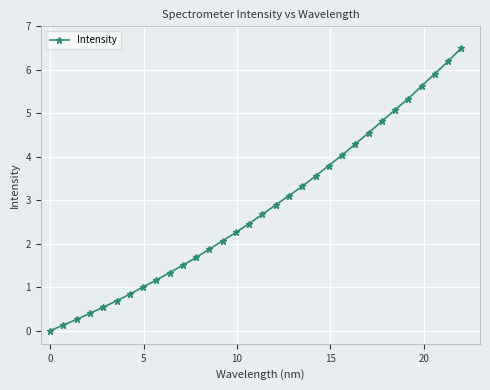

What is the greatest value displayed?

6.5